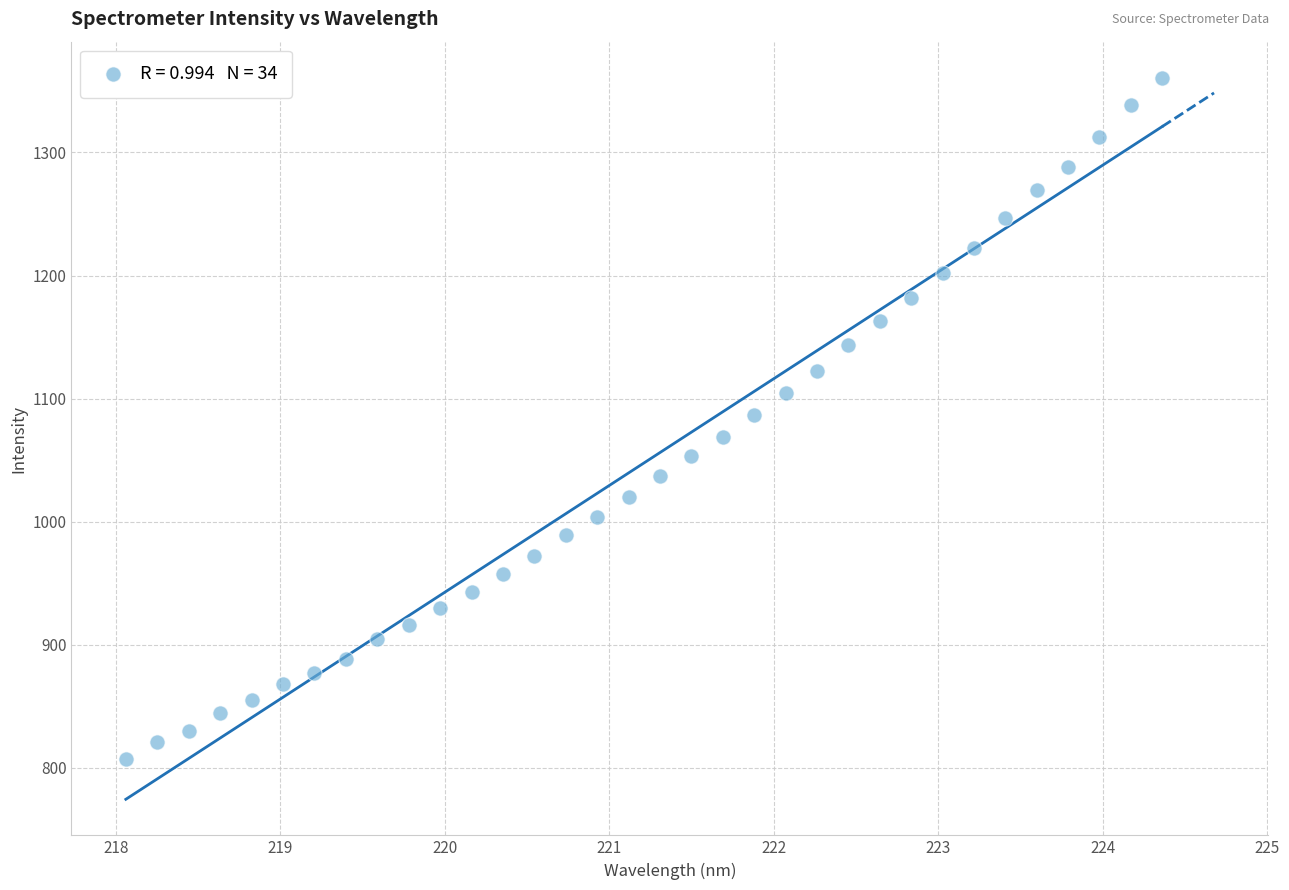

What is the range of X values (max minus min)?

6.3